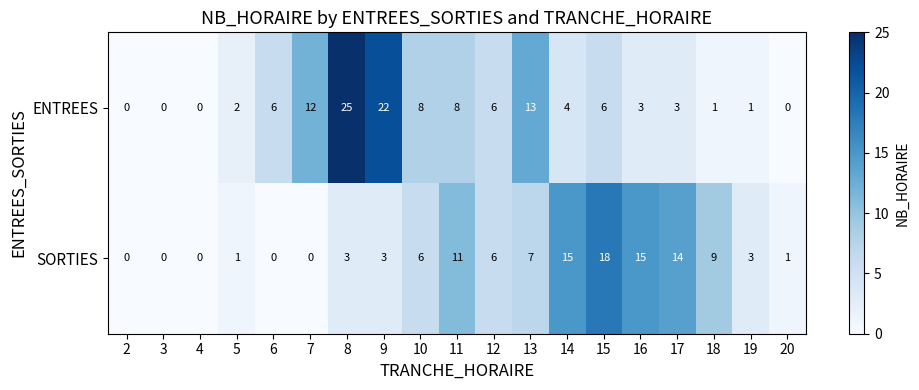

Which series has the largest total across all categories?

ENTREES